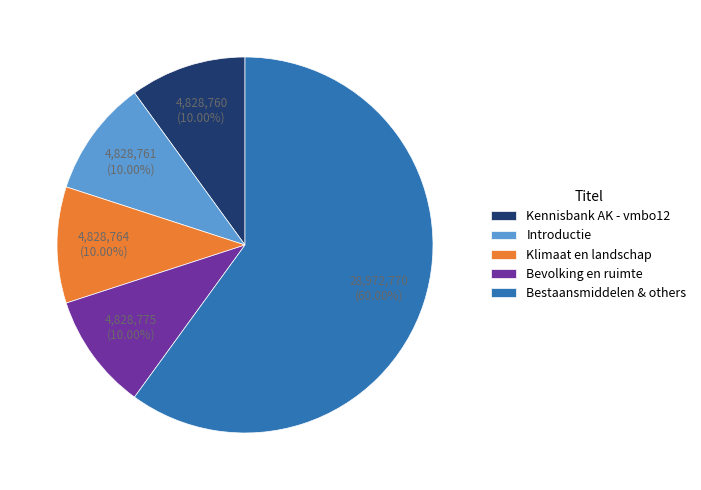

True or false: Klimaat en landschap accounts for 10% of the total.

True